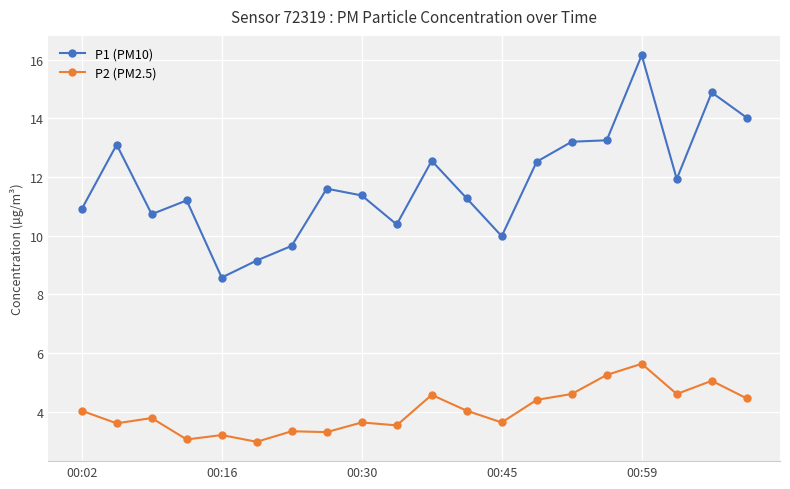

Which series has the largest total across all categories?

P1 (PM10)